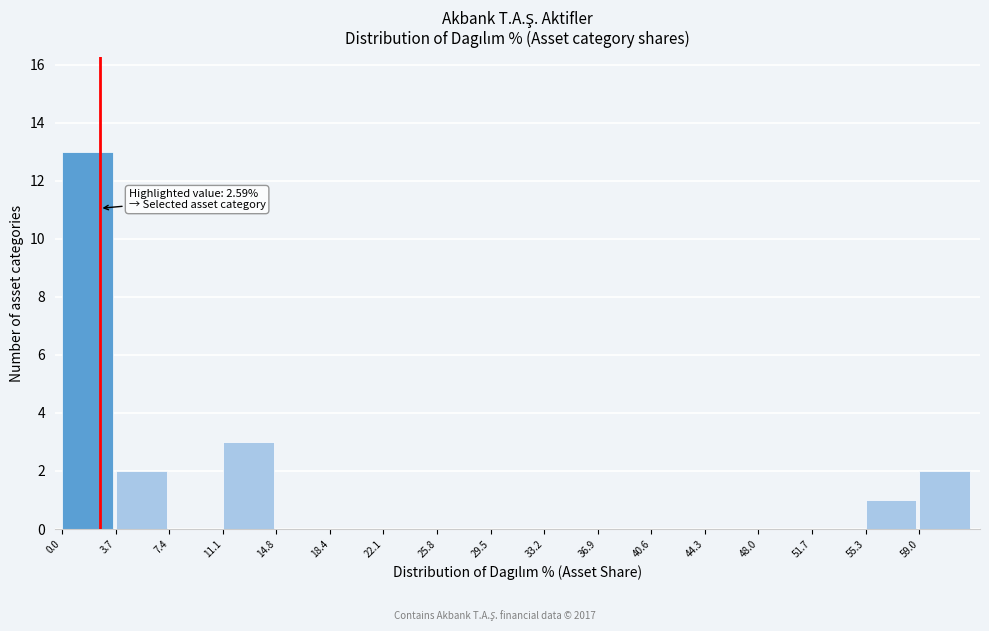

Which range on the x-axis has the tallest bar?

0.0 to 3.5